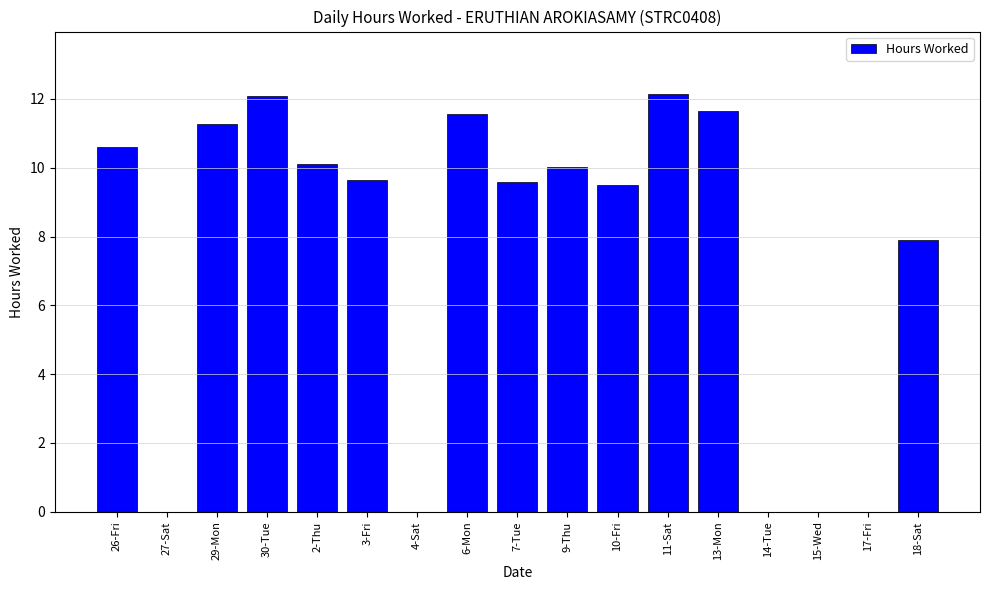

What is the change in value from 3-Fri to 15-Wed?

-9.6